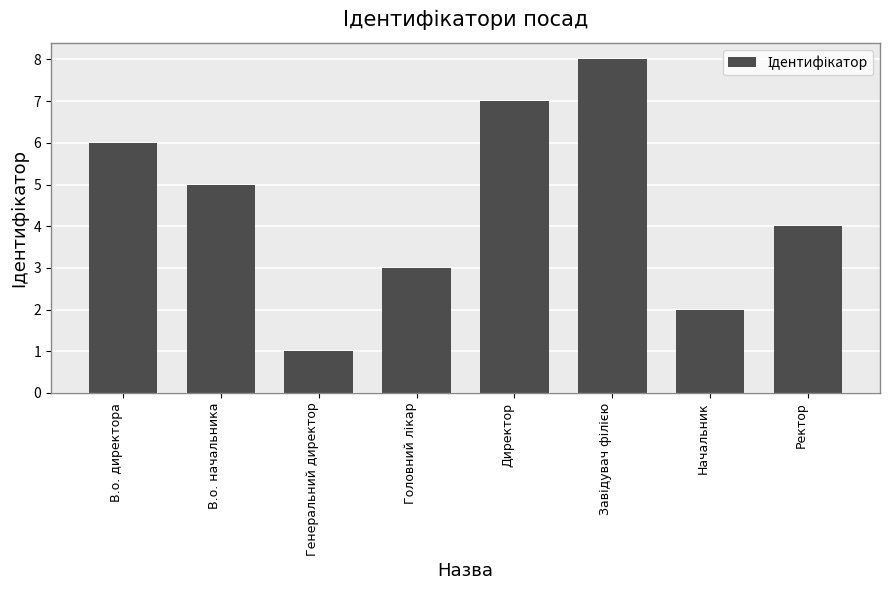

Is it true that the value at В.о. директора is 6?

True